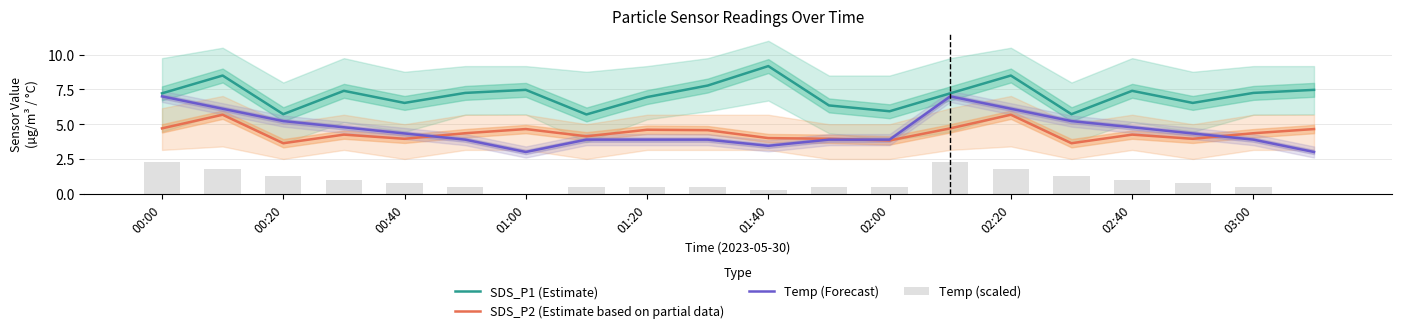

What is the lowest value of the SDS_P2 (Estimate based on partial data) series?

3.6